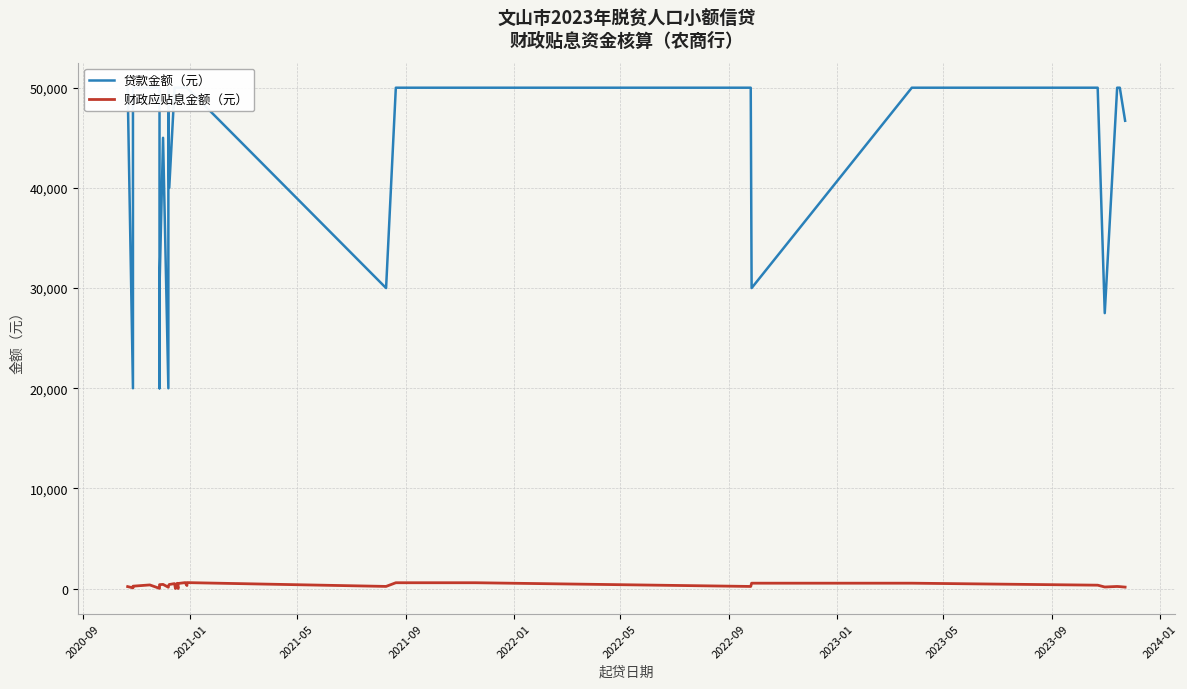

Which series has the largest range (max minus min)?

贷款金额（元）